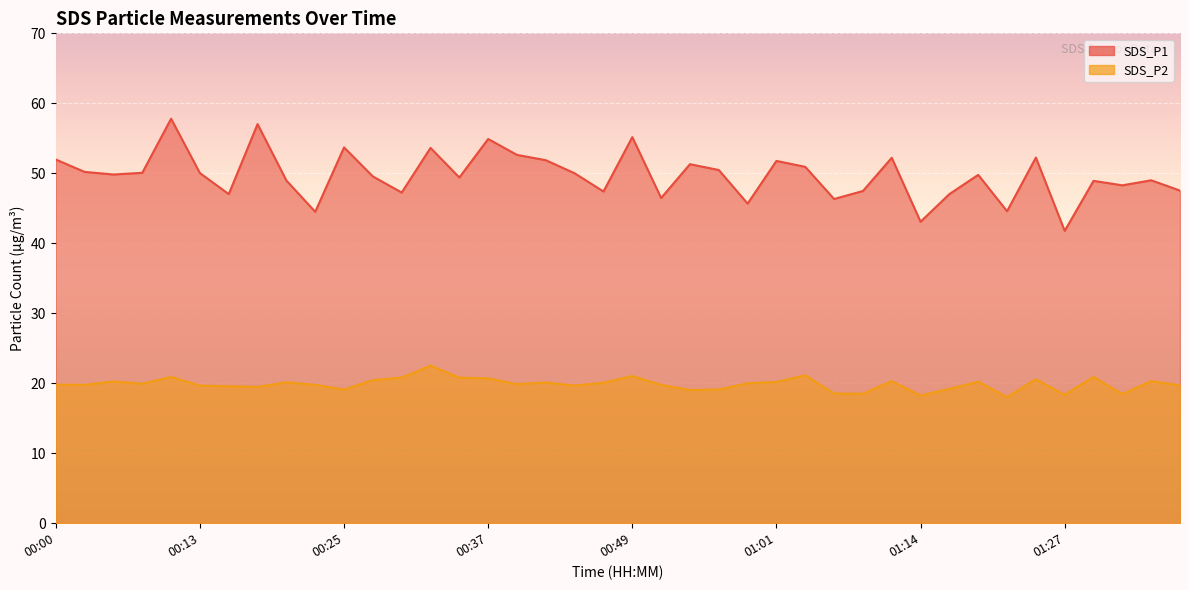

True or false: SDS_P2 and SDS_P1 cross at least once.

False